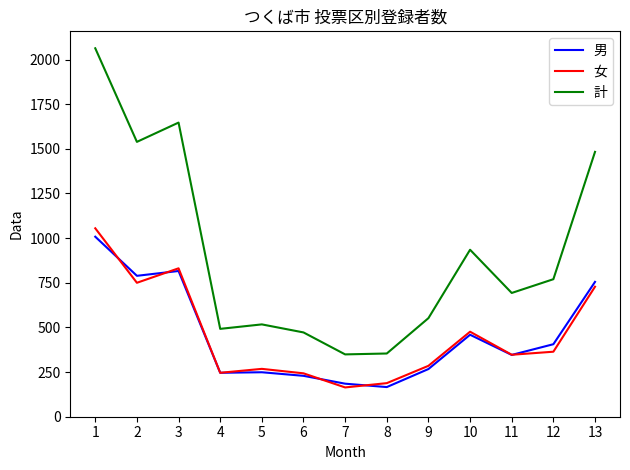

True or false: 男 and 計 cross at least once.

False